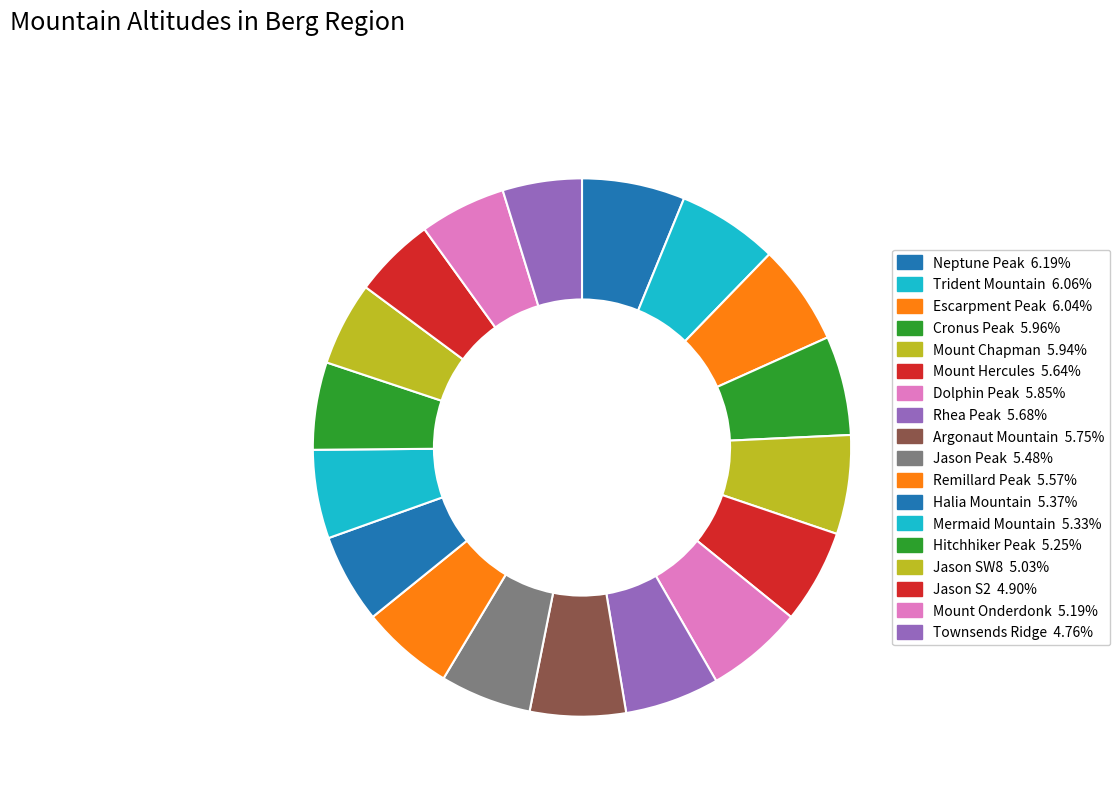

Is it true that Mermaid Mountain is 10% of the pie?

False